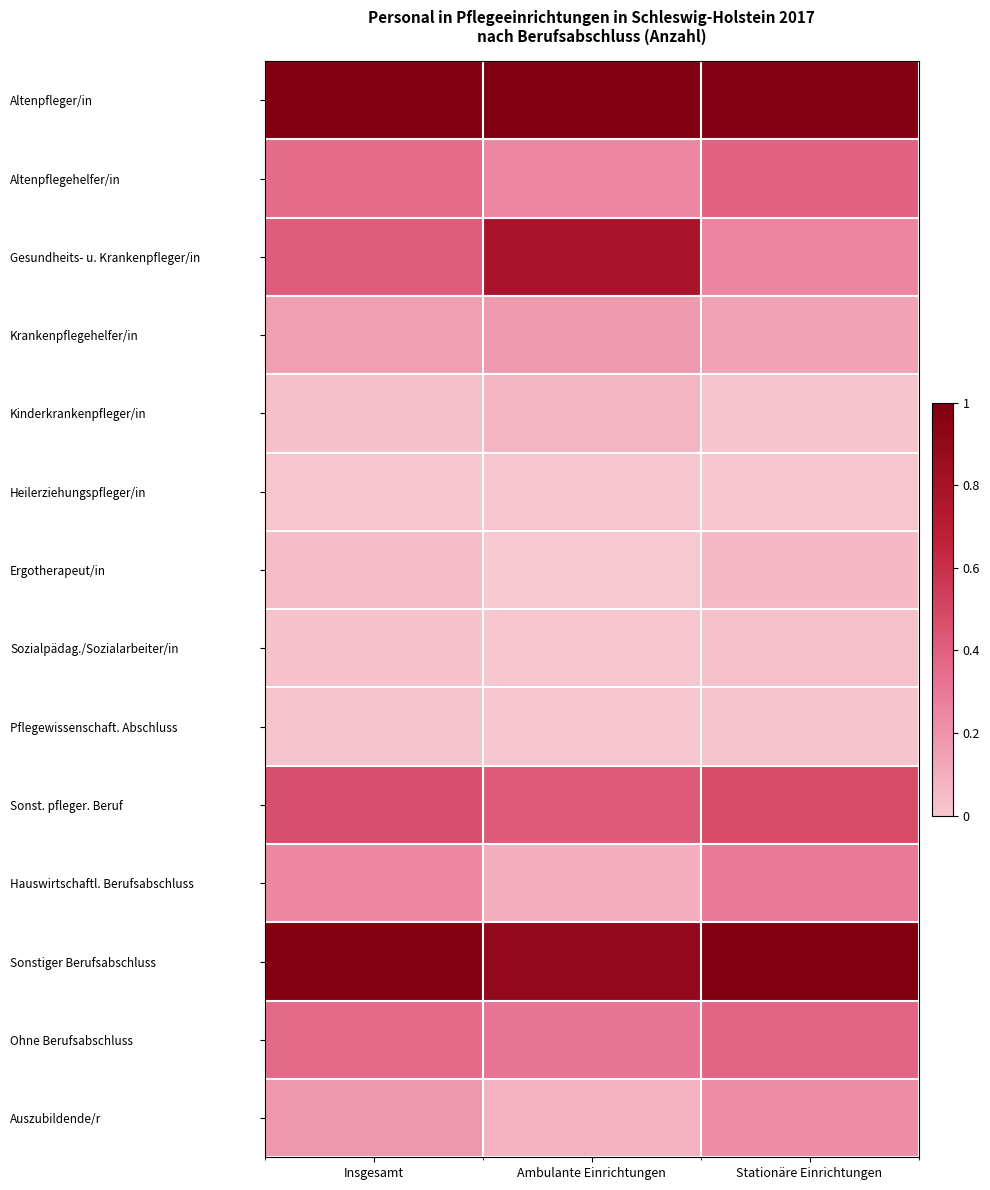

Reading right to left, what are all the values shown in this chart?

Altenpfleger/in: Stationäre Einrichtungen=1.0	Ambulante Einrichtungen=1.0	Insgesamt=1.0
Altenpflegehelfer/in: Stationäre Einrichtungen=0.4	Ambulante Einrichtungen=0.2	Insgesamt=0.4
Gesundheits- u. Krankenpfleger/in: Stationäre Einrichtungen=0.2	Ambulante Einrichtungen=0.8	Insgesamt=0.4
Krankenpflegehelfer/in: Stationäre Einrichtungen=0.1	Ambulante Einrichtungen=0.2	Insgesamt=0.2
Kinderkrankenpfleger/in: Stationäre Einrichtungen=0.0	Ambulante Einrichtungen=0.1	Insgesamt=0.0
Heilerziehungspfleger/in: Stationäre Einrichtungen=0.0	Ambulante Einrichtungen=0.0	Insgesamt=0.0
Ergotherapeut/in: Stationäre Einrichtungen=0.1	Ambulante Einrichtungen=0.0	Insgesamt=0.0
Sozialpädag./Sozialarbeiter/in: Stationäre Einrichtungen=0.0	Ambulante Einrichtungen=0.0	Insgesamt=0.0
Pflegewissenschaft. Abschluss: Stationäre Einrichtungen=0.0	Ambulante Einrichtungen=0.0	Insgesamt=0.0
Sonst. pfleger. Beruf: Stationäre Einrichtungen=0.5	Ambulante Einrichtungen=0.4	Insgesamt=0.5
Hauswirtschaftl. Berufsabschluss: Stationäre Einrichtungen=0.3	Ambulante Einrichtungen=0.1	Insgesamt=0.2
Sonstiger Berufsabschluss: Stationäre Einrichtungen=1.0	Ambulante Einrichtungen=0.9	Insgesamt=1.0
Ohne Berufsabschluss: Stationäre Einrichtungen=0.4	Ambulante Einrichtungen=0.3	Insgesamt=0.4
Auszubildende/r: Stationäre Einrichtungen=0.2	Ambulante Einrichtungen=0.1	Insgesamt=0.2